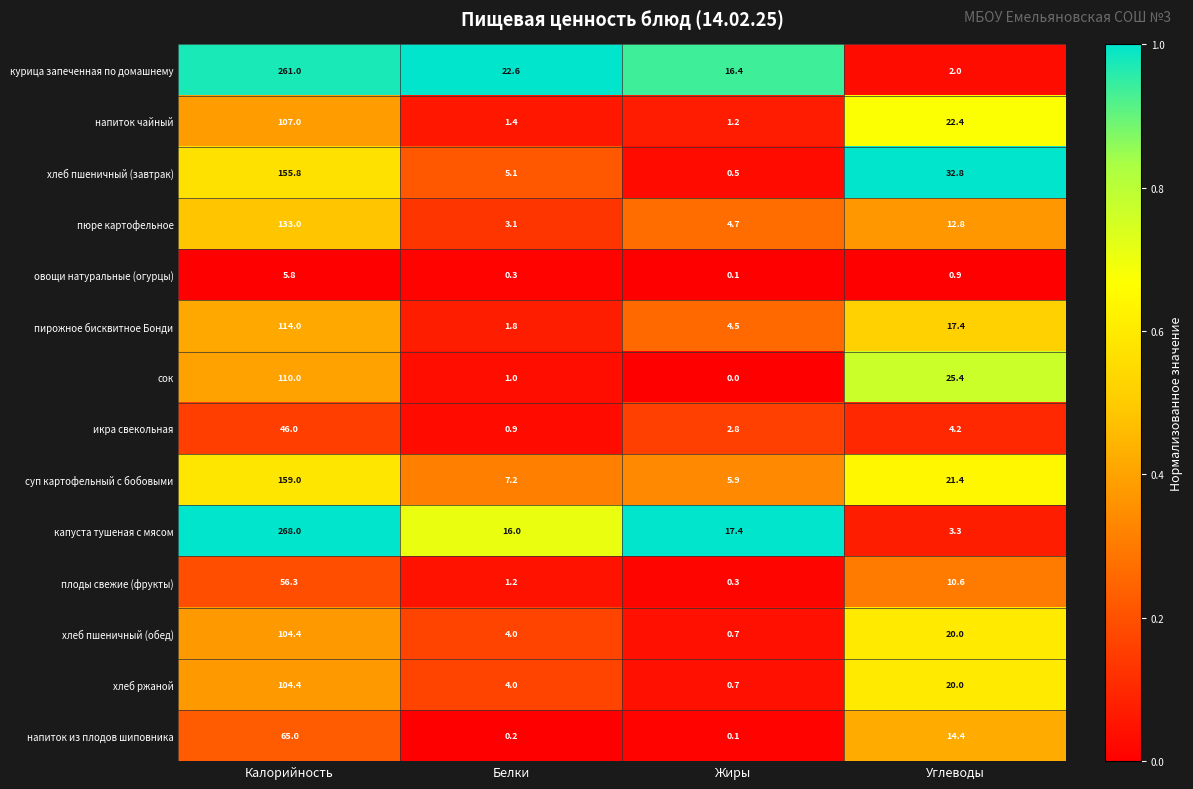

Which series has the largest total across all categories?

капуста тушеная с мясом